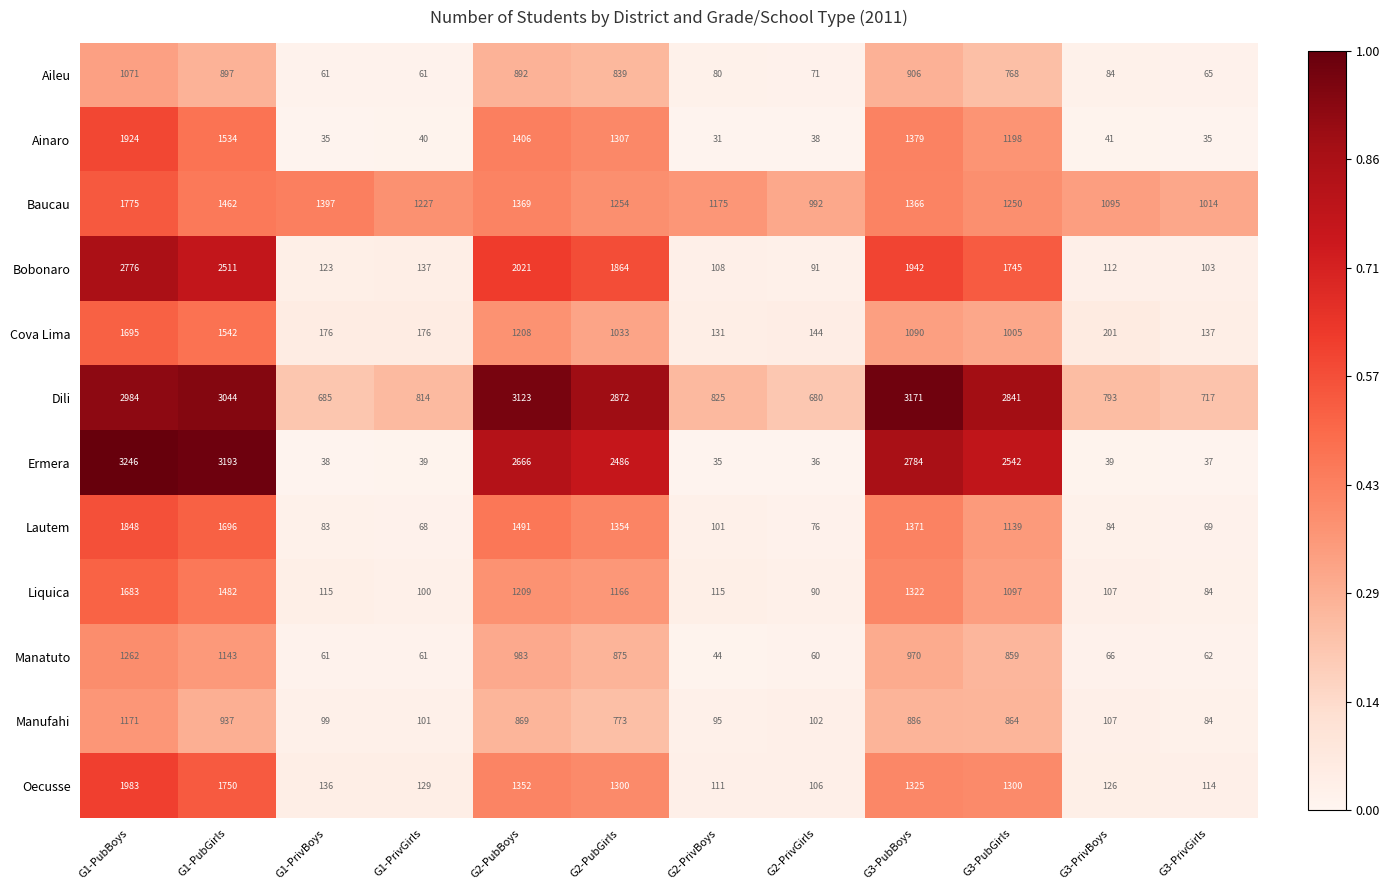

Between G1-PubBoys and G2-PubBoys, which series saw the biggest shift?

Bobonaro